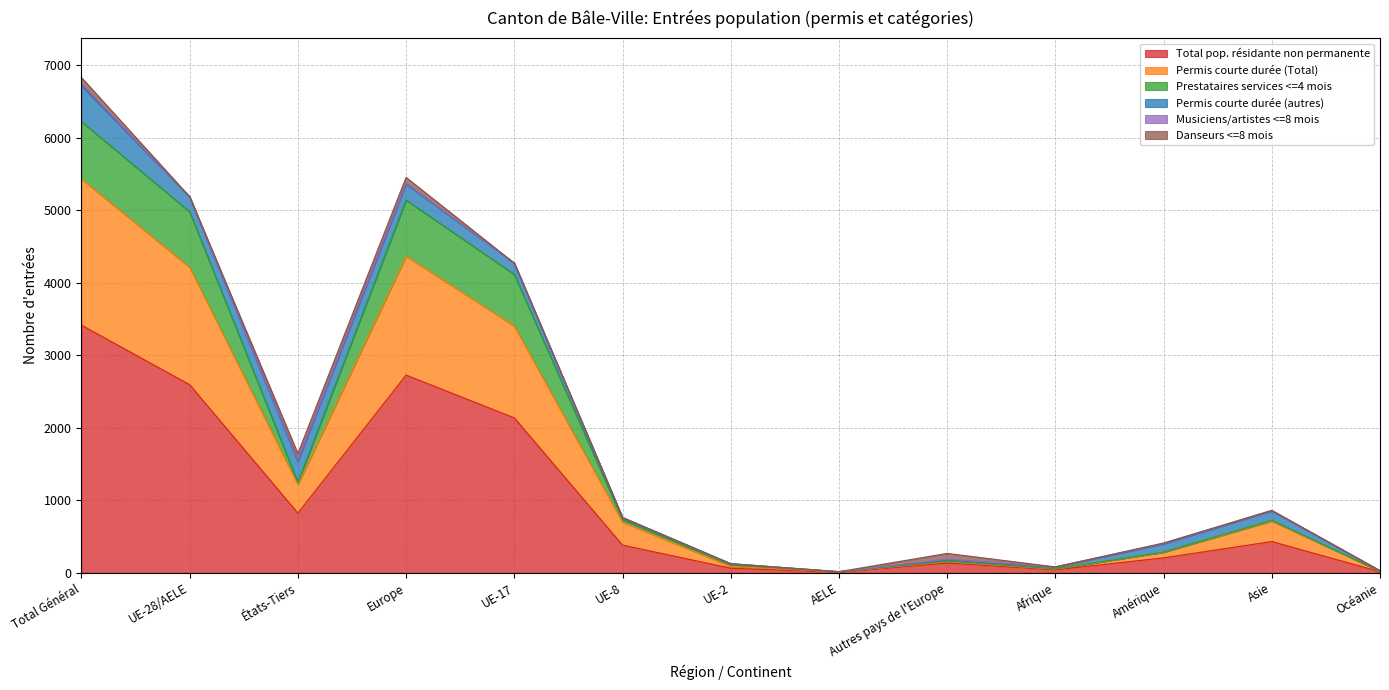

True or false: Permis courte durée (Total) and Prestataires services <=4 mois intersect in this chart.

False